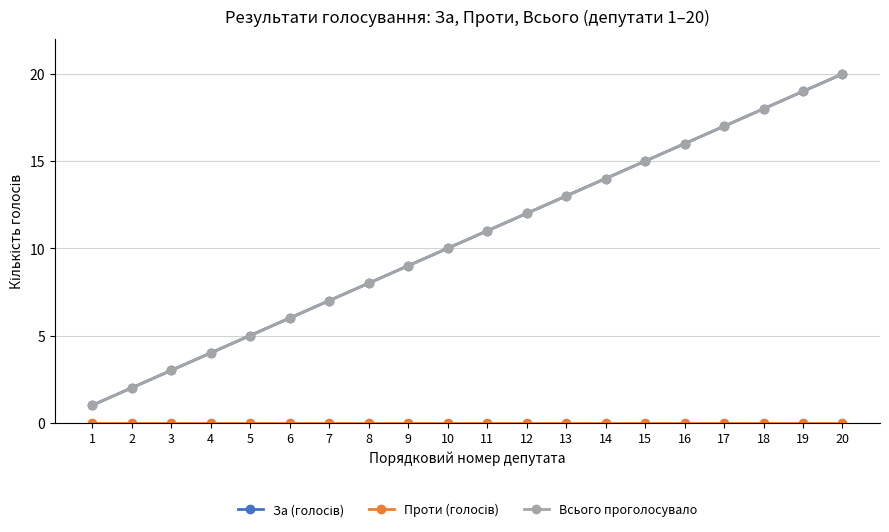

What is the sum of the Всього проголосувало values at 17 and 6?

23